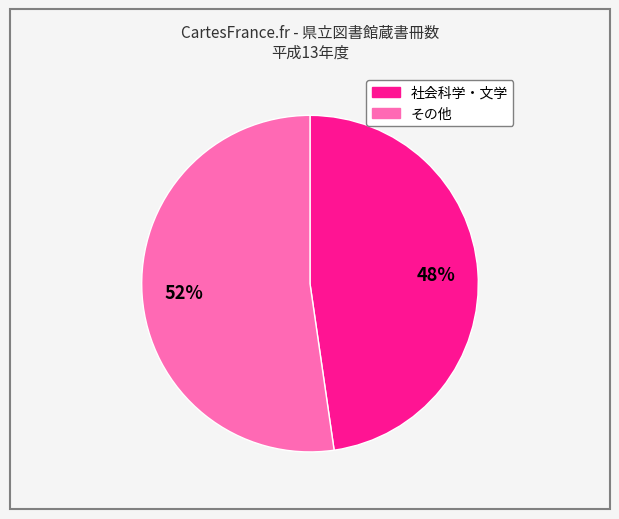

To the nearest percent, what is the average slice percentage?

50%